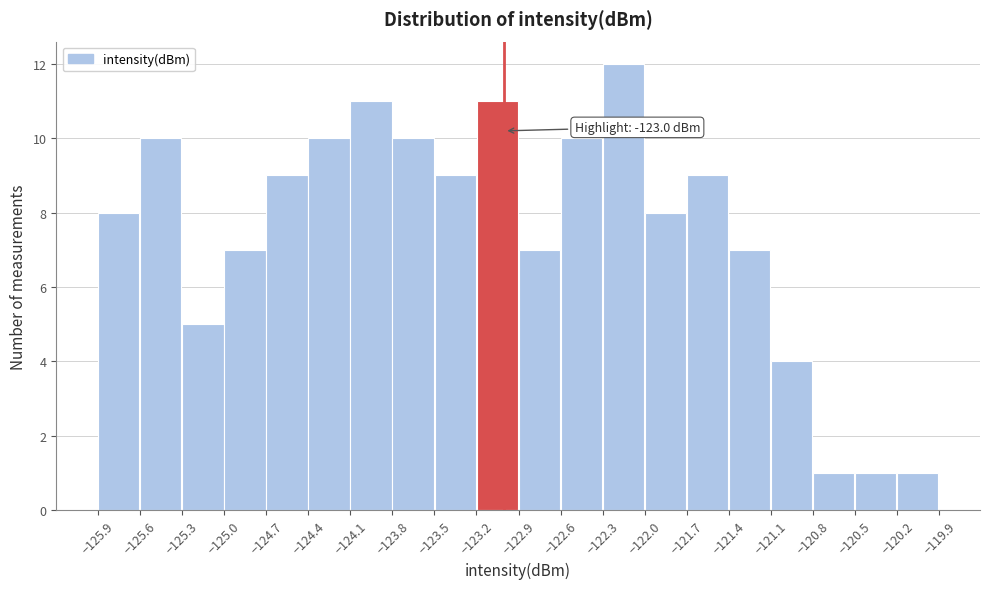

Over which range of the x-axis is the bar tallest?

-122.3 to -122.0